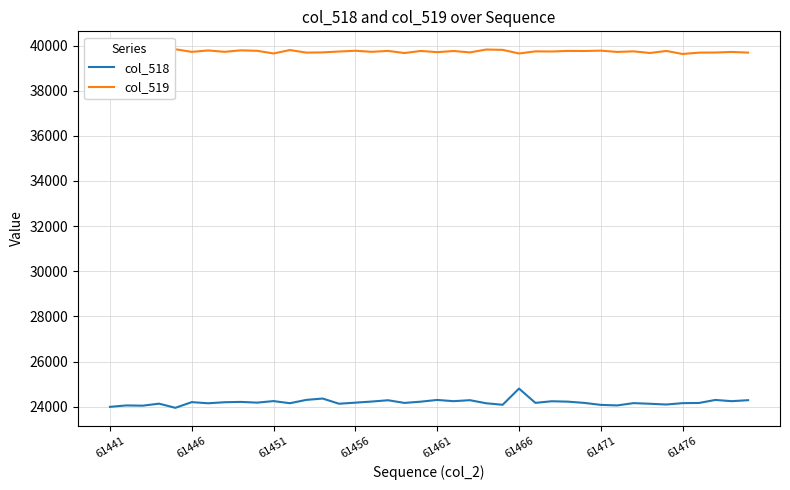

Which series has the largest total across all categories?

col_519